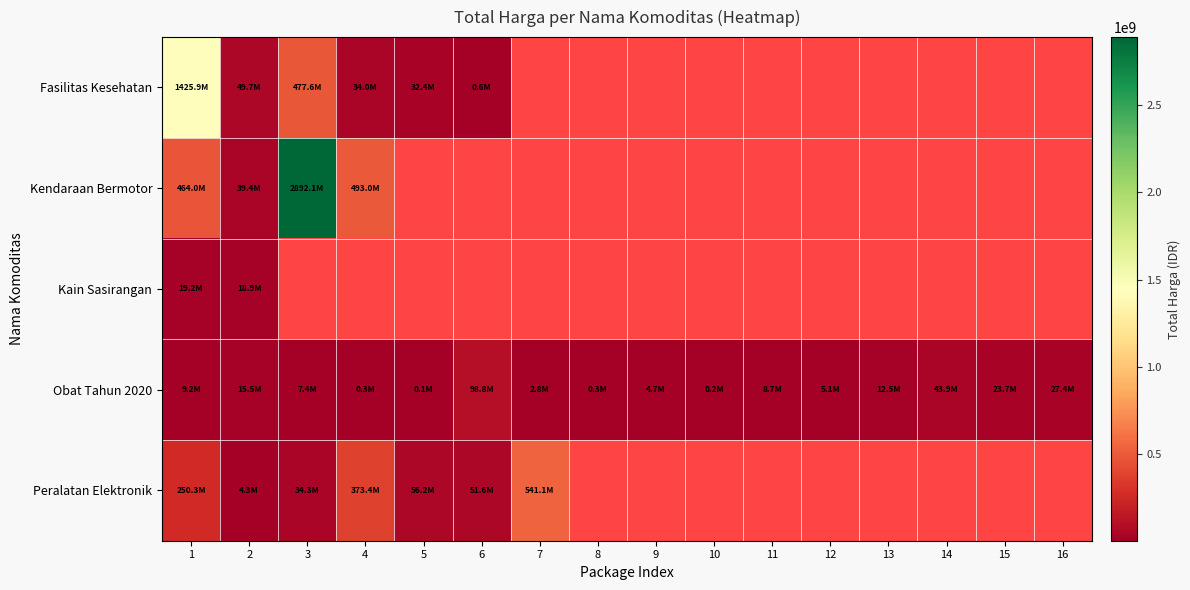

What is the difference between the maximum and minimum values in the Fasilitas Kesehatan series?

1425290025.0